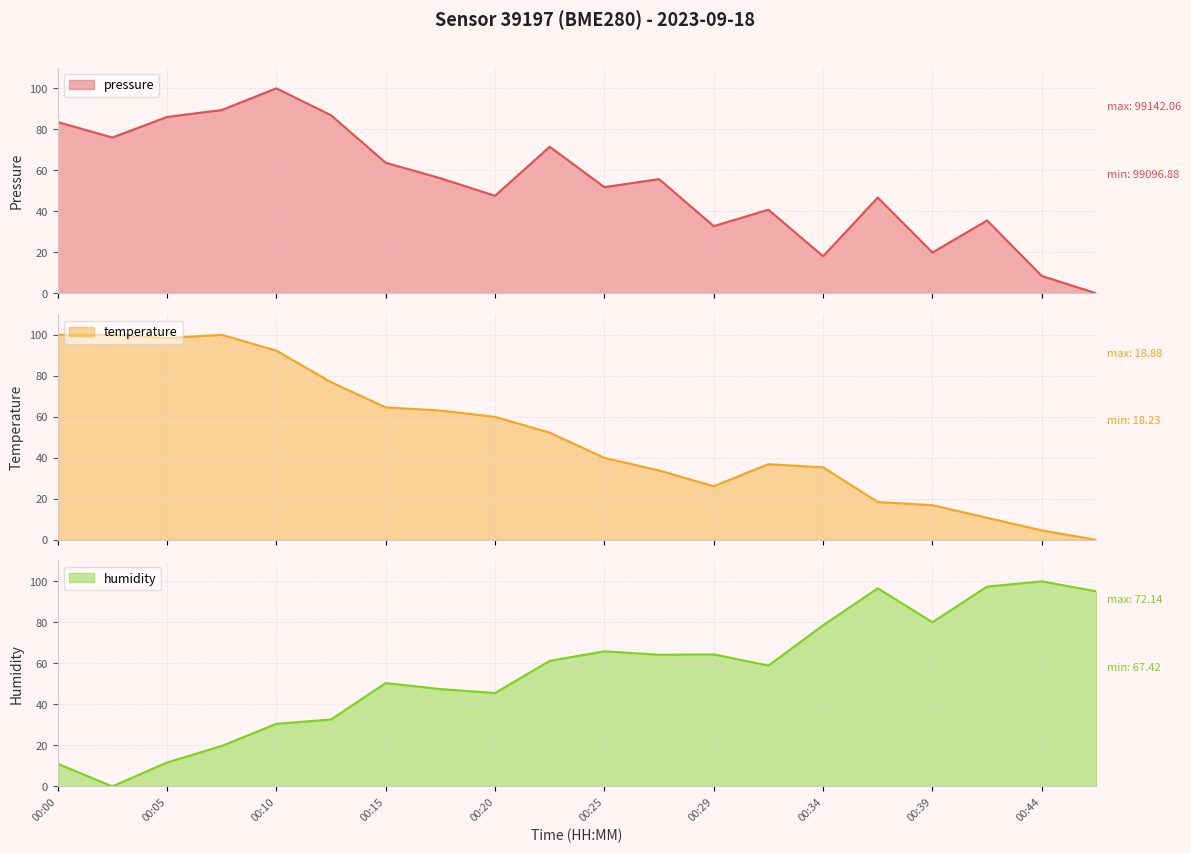

How many lines are shown in the chart?

3